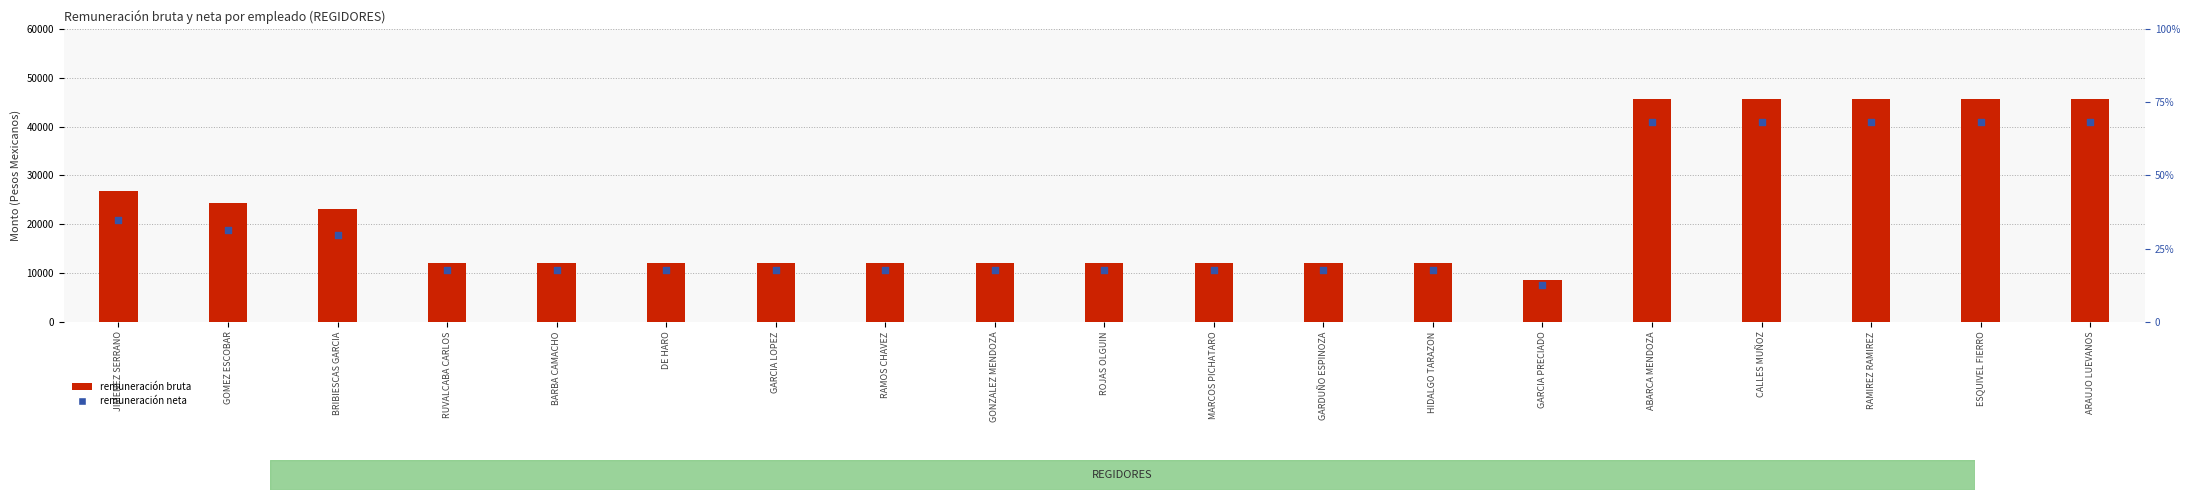

At how many categories does at least one series exceed 11992?

18